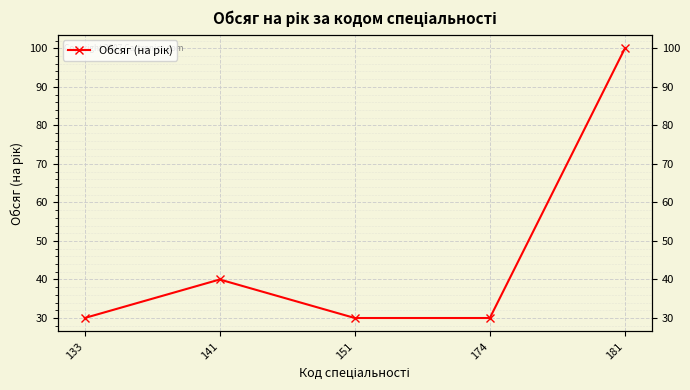

How many values are between 30 and 40?

4